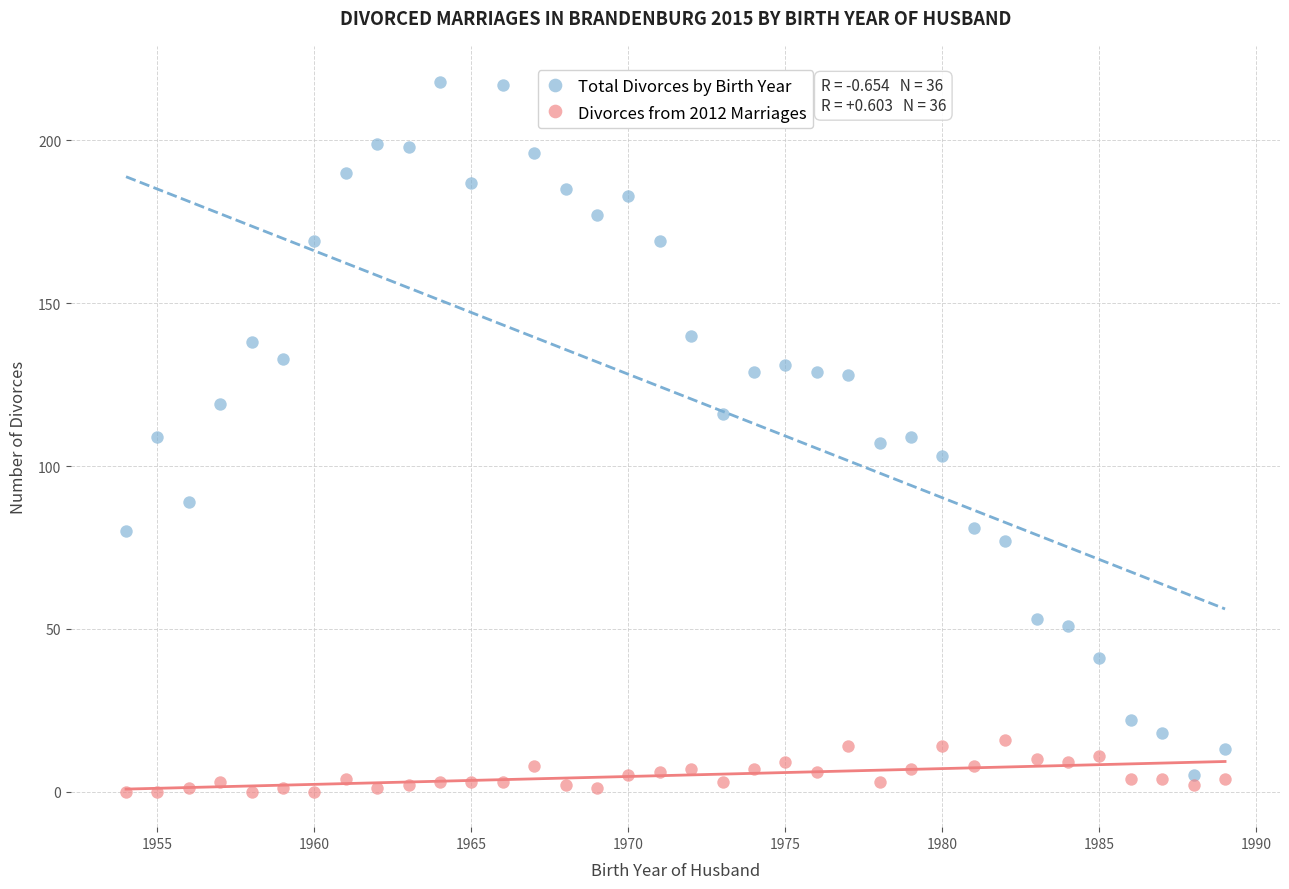

Which series reaches the minimum Y coordinate?

Divorces from 2012 Marriages